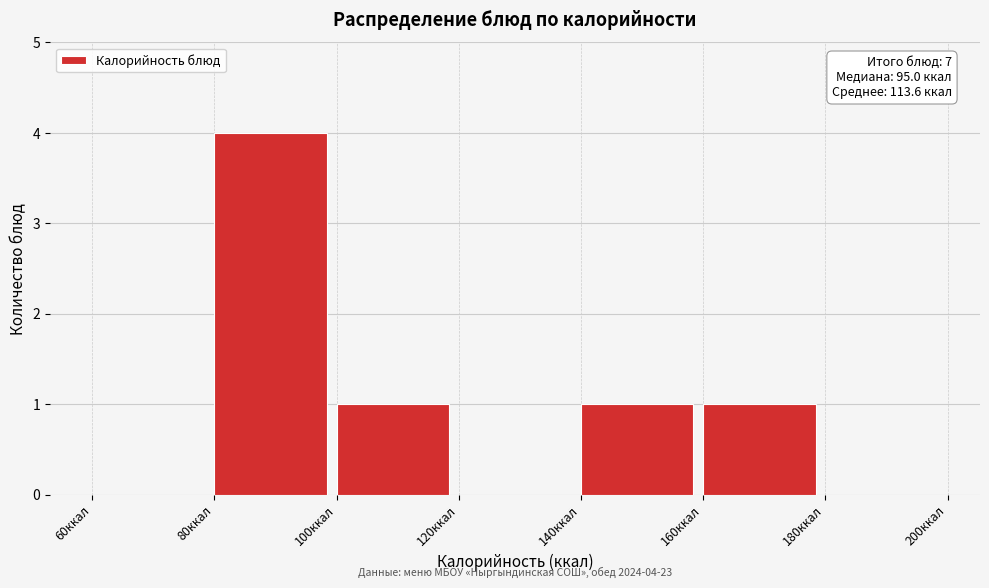

Which range on the x-axis has the tallest bar?

80 to 100